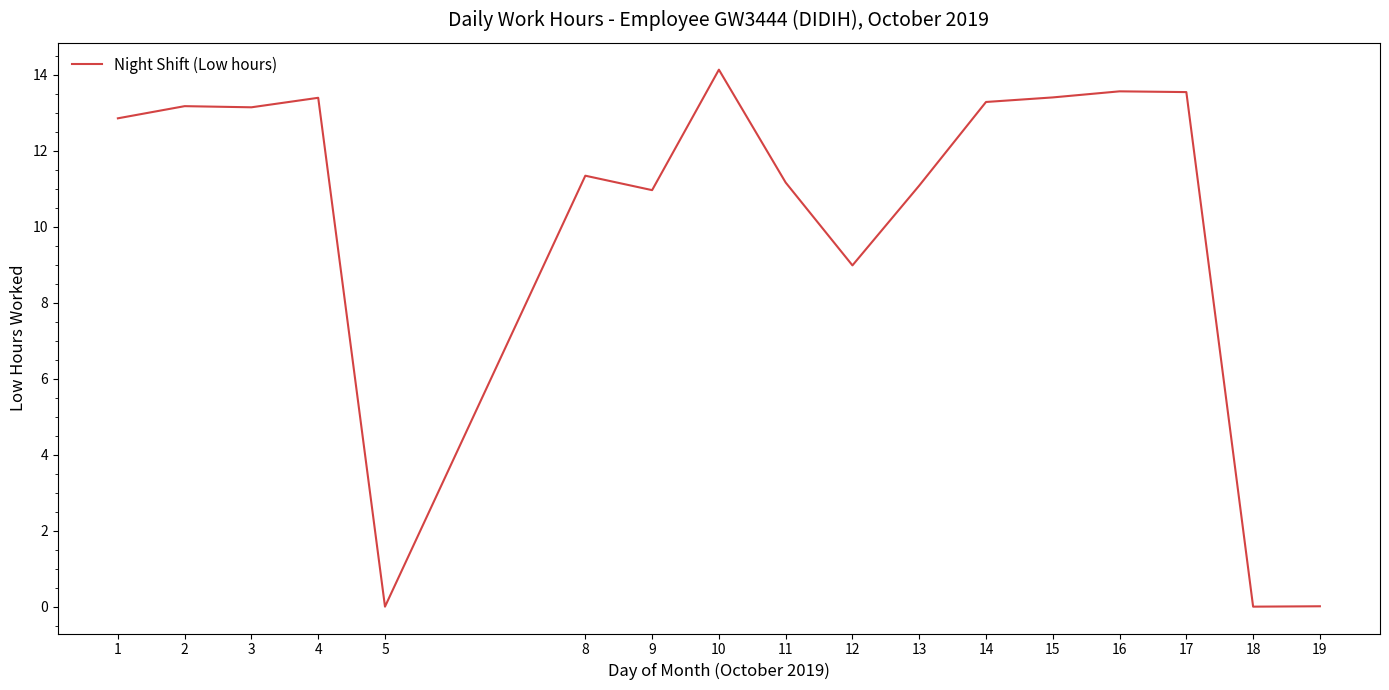

At which category does the chart reach its peak across all series?

10